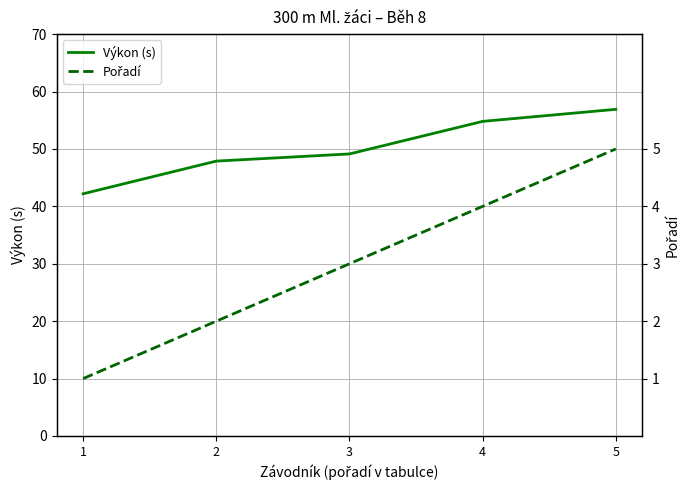

What is the sum of all Pořadí values?

15.0